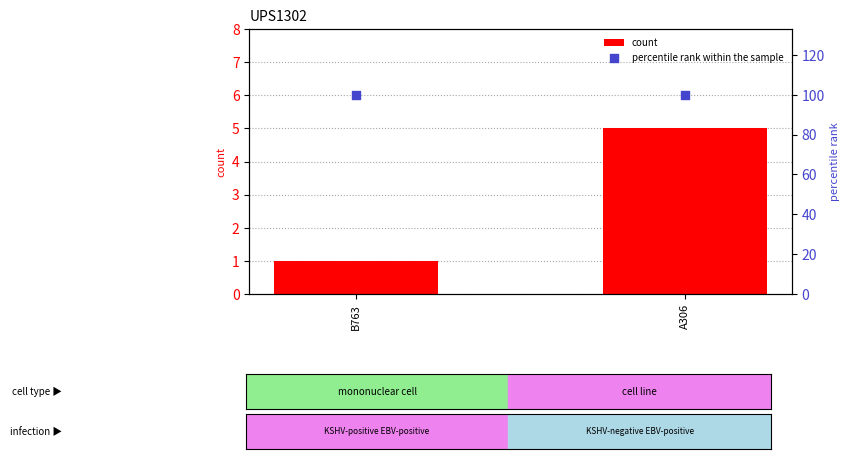

Which series reaches the minimum Y coordinate?

count